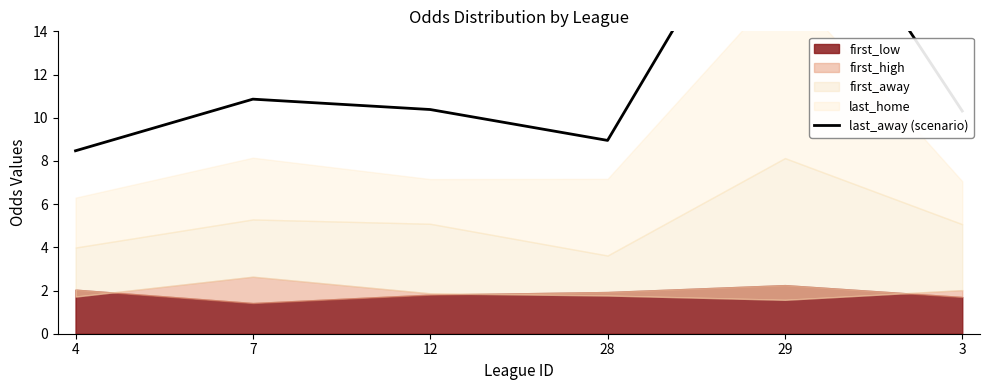

What is the sum of all values?

71.8